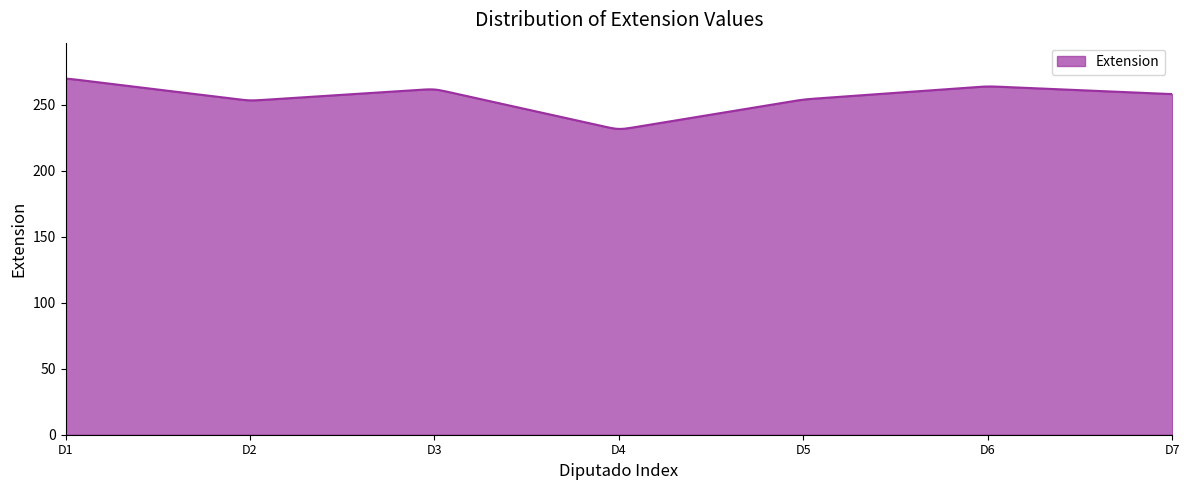

What is the difference between the maximum and minimum values?

38.1